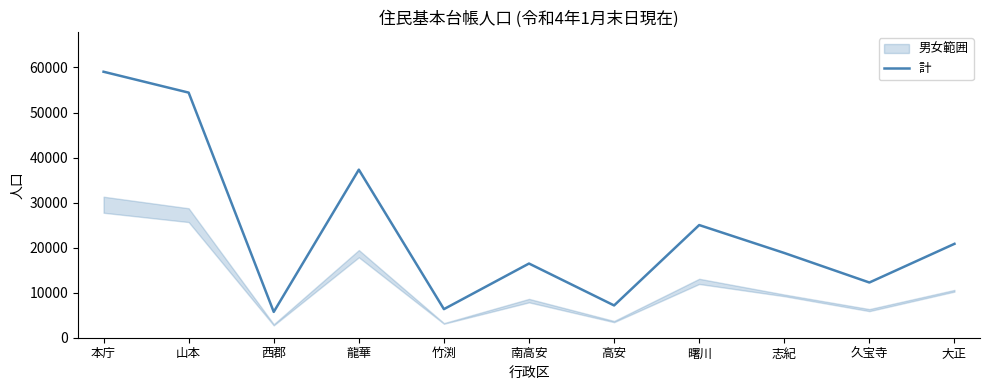

True or false: the data shows 37313 at 龍華.

True